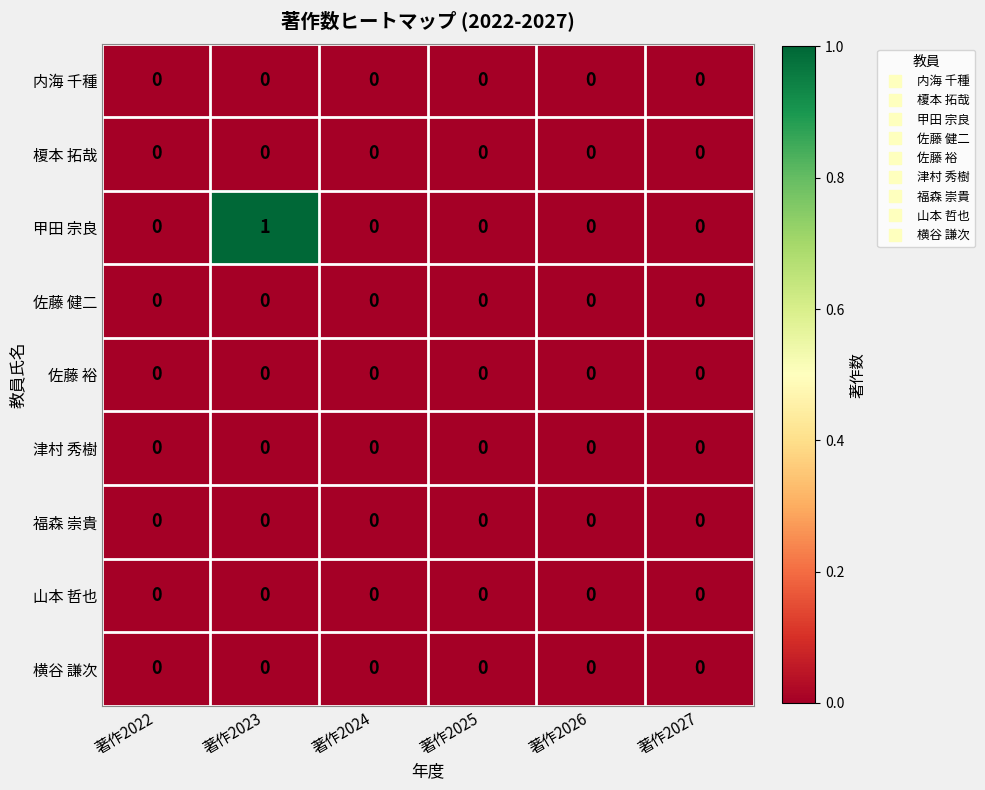

How many data points does each series have?

6